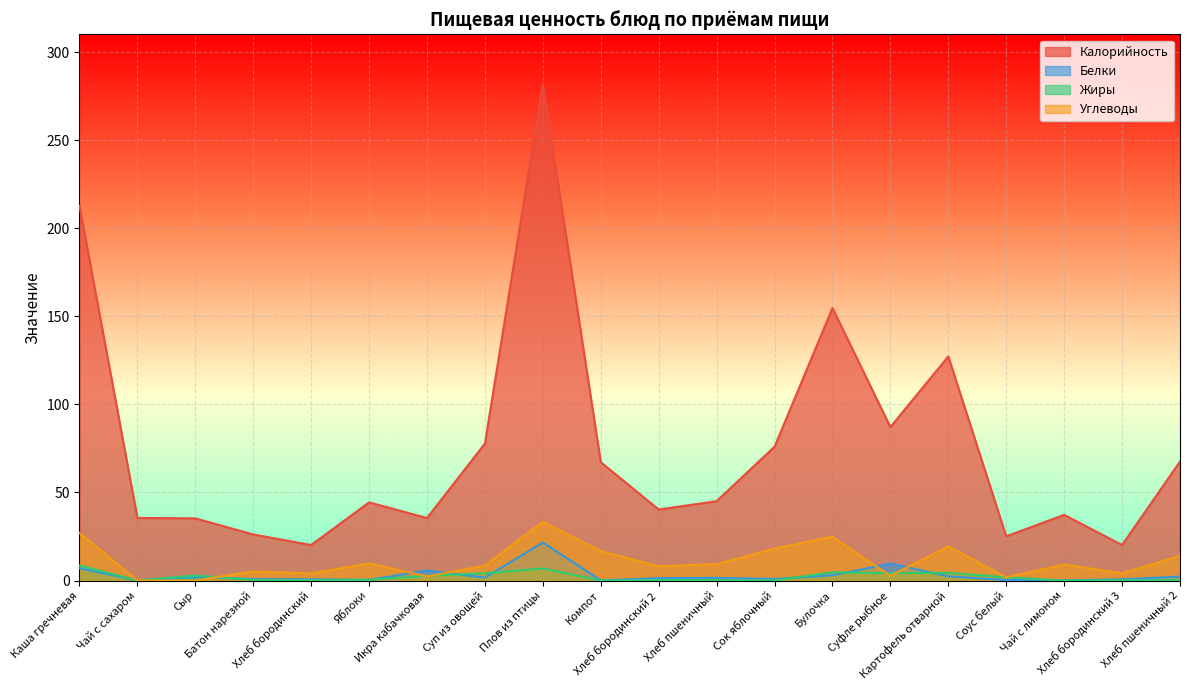

Between Суп из овощей and Плов из птицы, which series saw the biggest shift?

Калорийность